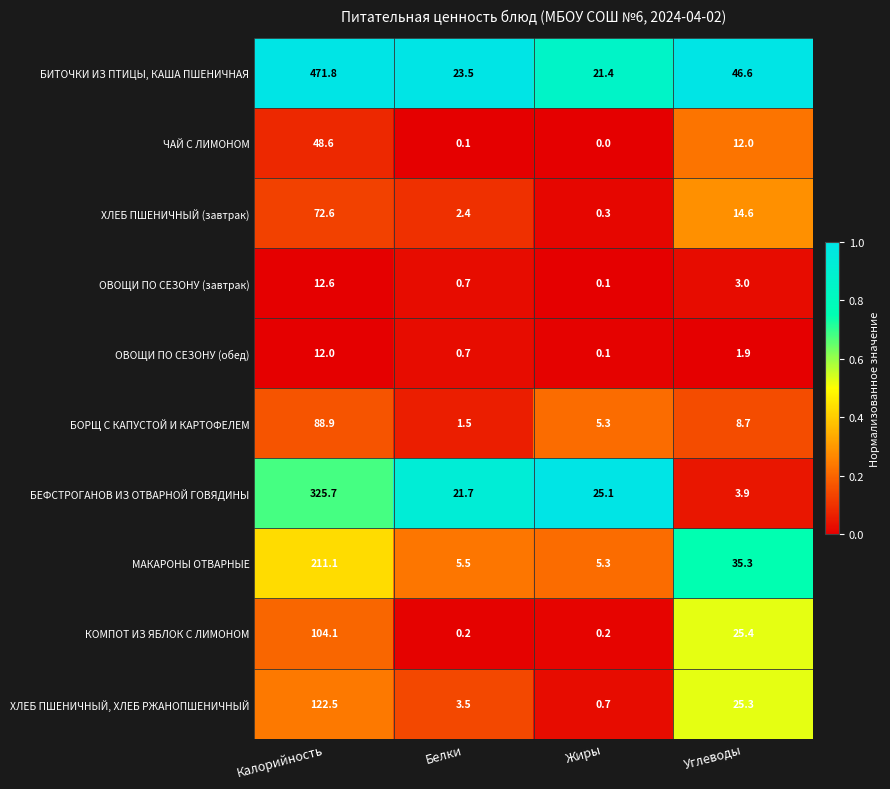

Is it true that КОМПОТ ИЗ ЯБЛОК С ЛИМОНОМ equals 104.1 at Калорийность?

True